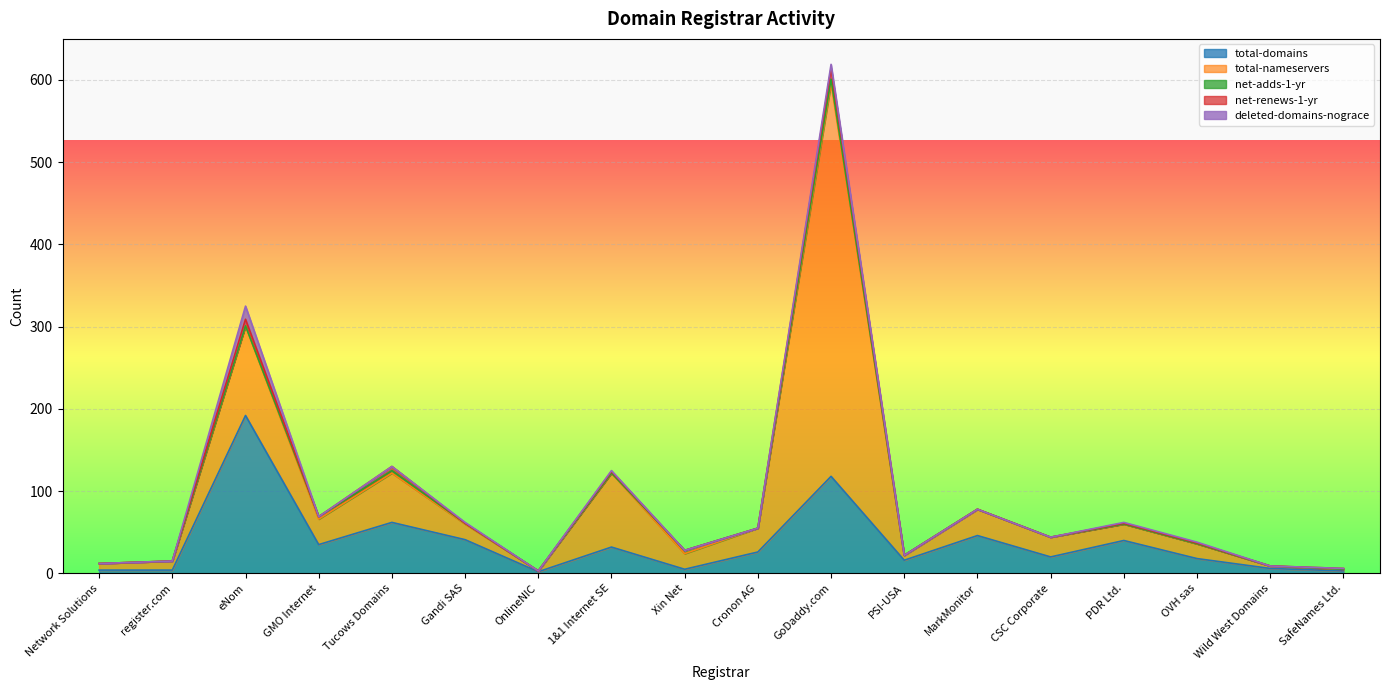

At which label does total-domains reach its minimum?

OnlineNIC